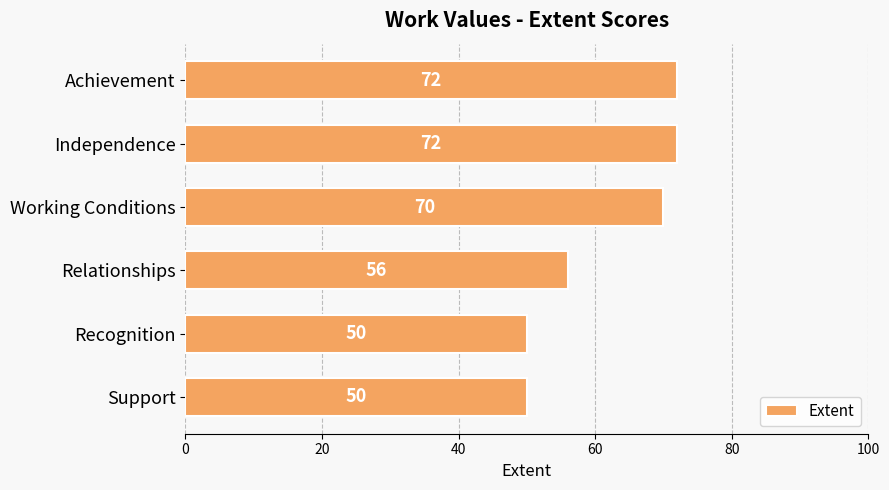

Where is the data nearest to the value 61?

Relationships